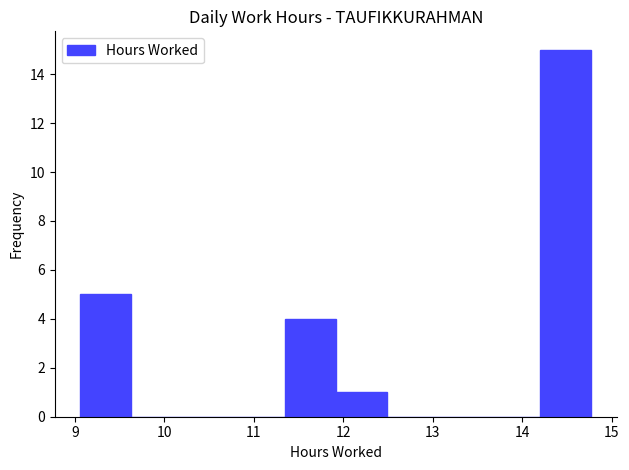

Reading left to right, transcribe this chart: for each bar, give the range it covers on the x-axis and its height. Neither the bar edges nor the heights are printed on the chart, so give them approximately, as read against the axes.

9.1 to 9.6: 5
9.6 to 10.2: 0
10.2 to 10.8: 0
10.8 to 11.3: 0
11.3 to 11.9: 4
11.9 to 12.5: 1
12.5 to 13.1: 0
13.1 to 13.6: 0
13.6 to 14.2: 0
14.2 to 14.8: 15